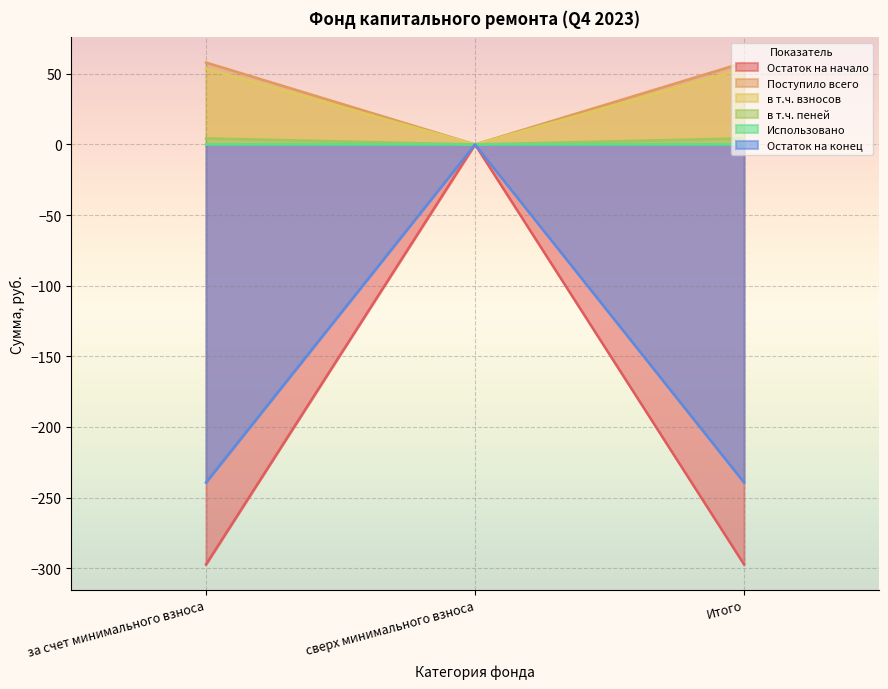

True or false: Остаток на конец has a value of 2.2 at сверх минимального взноса.

False